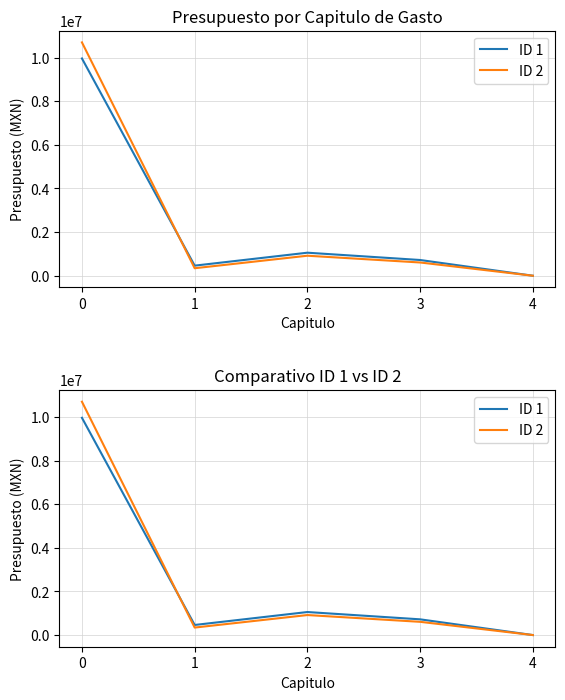

What are all the series names shown in the legend?

ID 1, ID 2